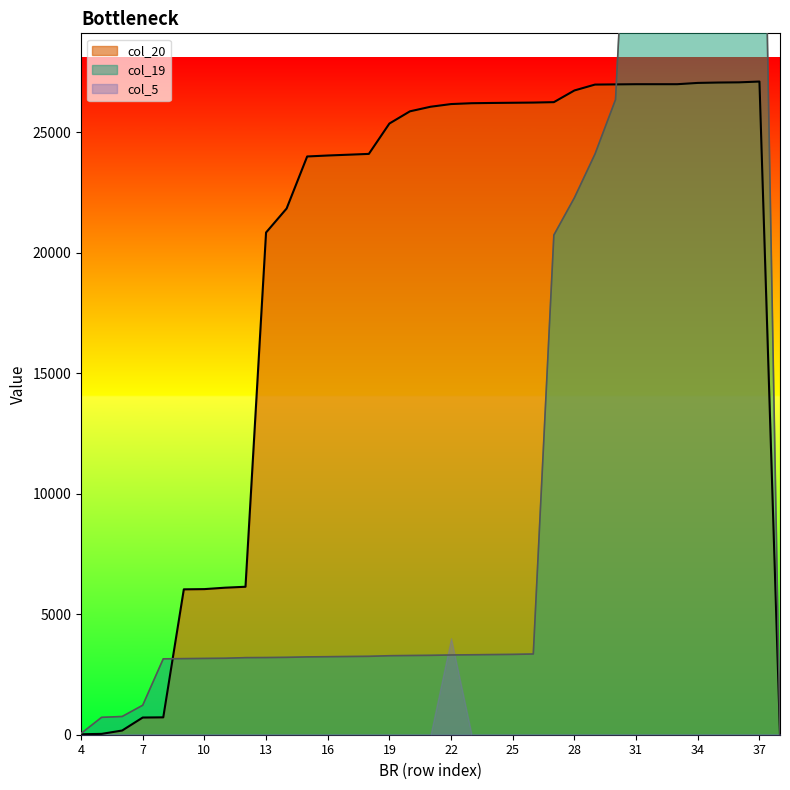

What is the sum of the col_20 values at 8 and 32?

27706